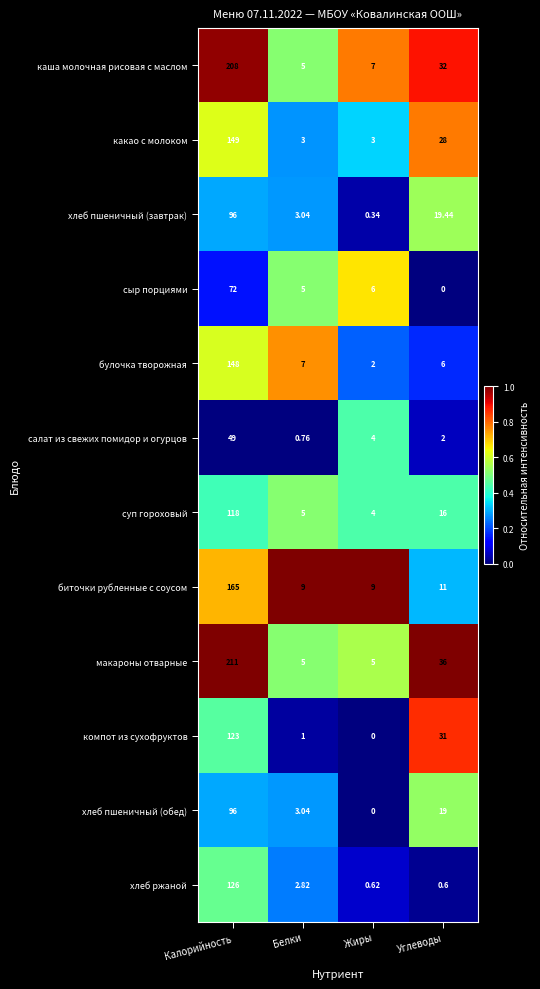

Where is хлеб ржаной nearest to the value 63?

Белки